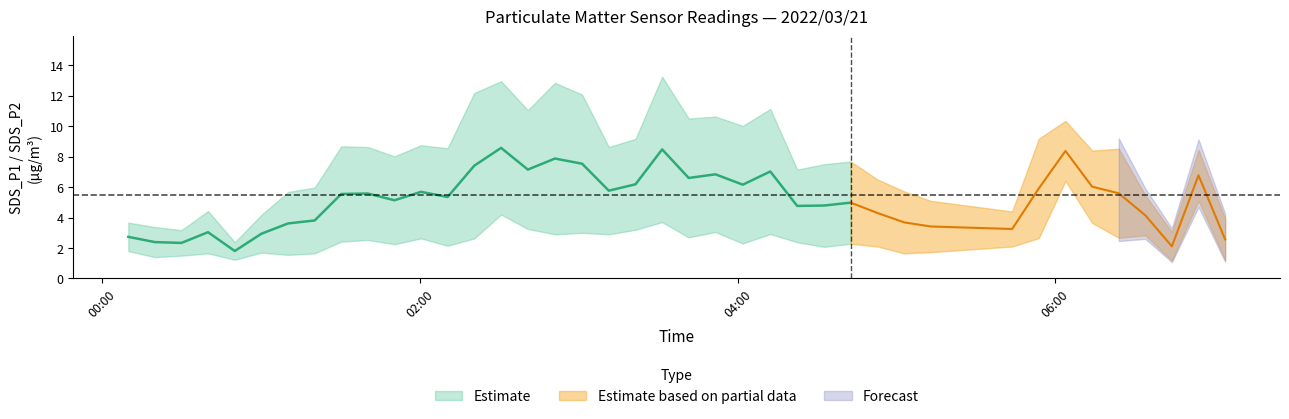

What is the value of the SDS_P1 point at the 18th from the left?

12.1